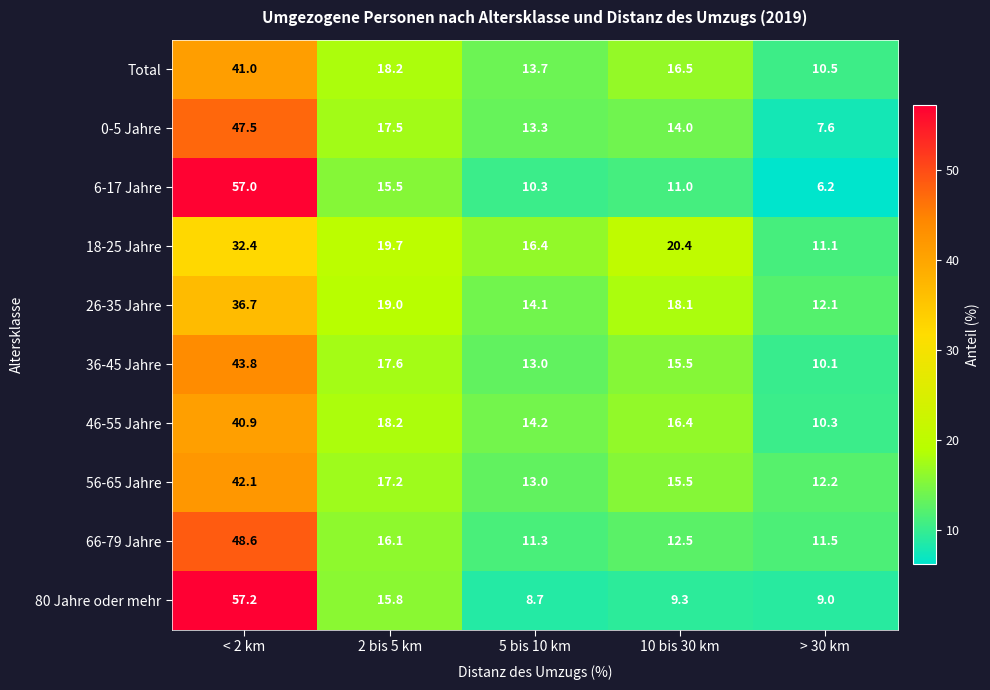

The value of Total at 5 bis 10 km is 9.1. True or false?

False